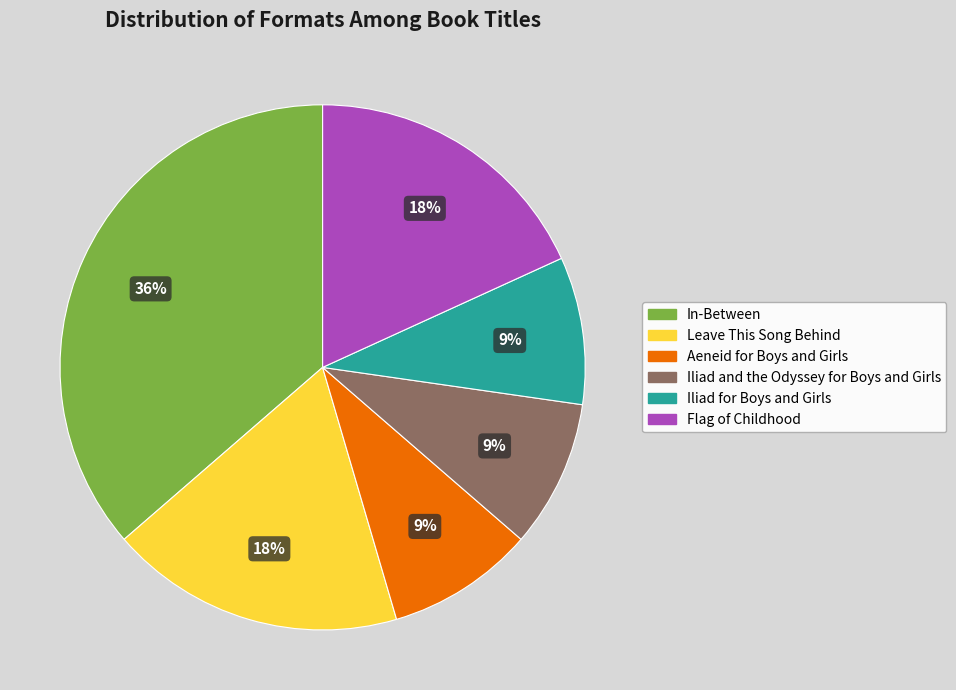

What is the largest slice in the pie chart?

In-Between